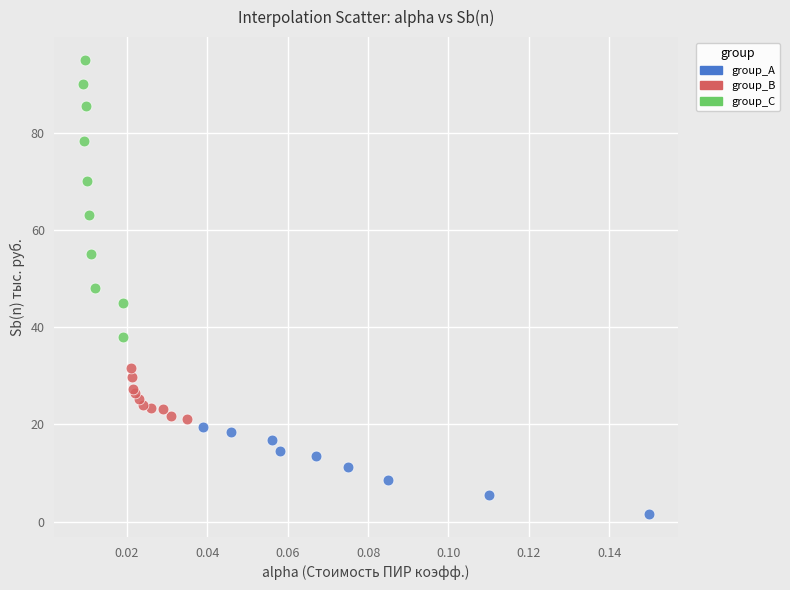

Which series contains the highest Y value?

group_C